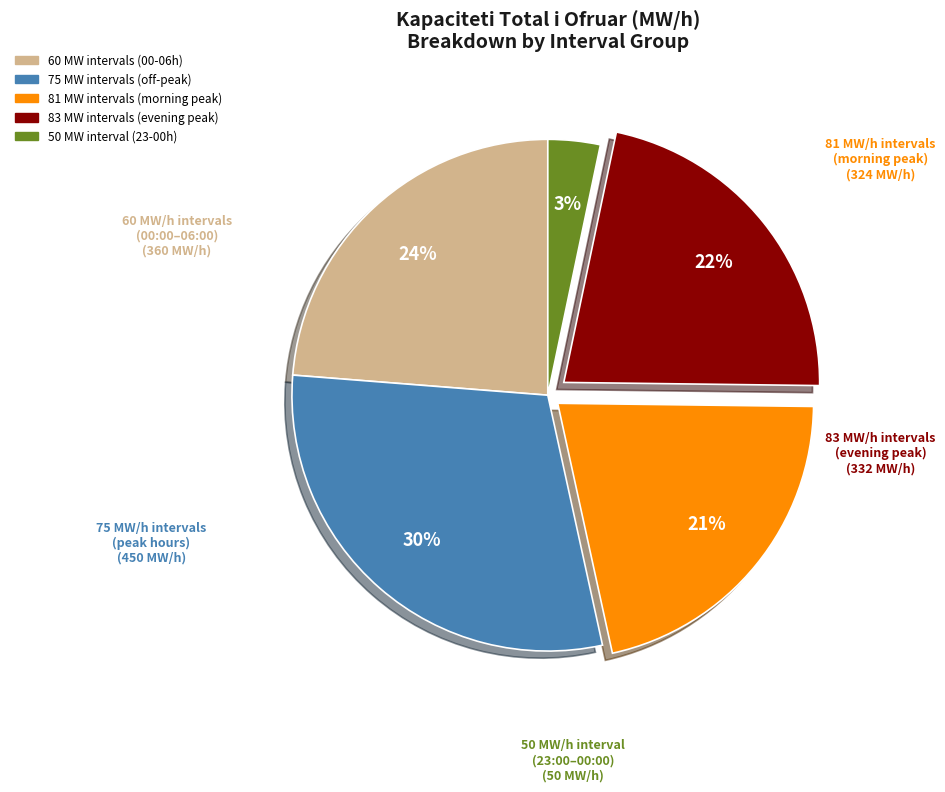

To the nearest percent, what is the average slice percentage?

20%